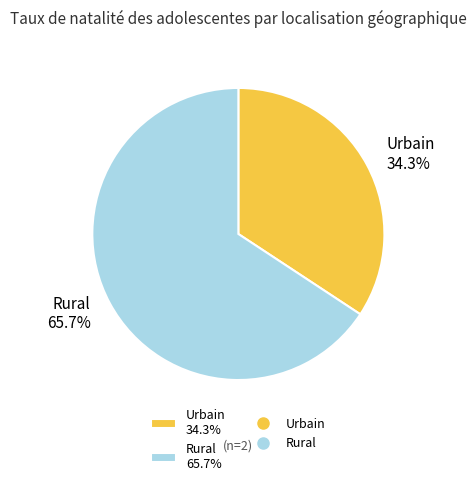

Which slice is the largest?

Rural